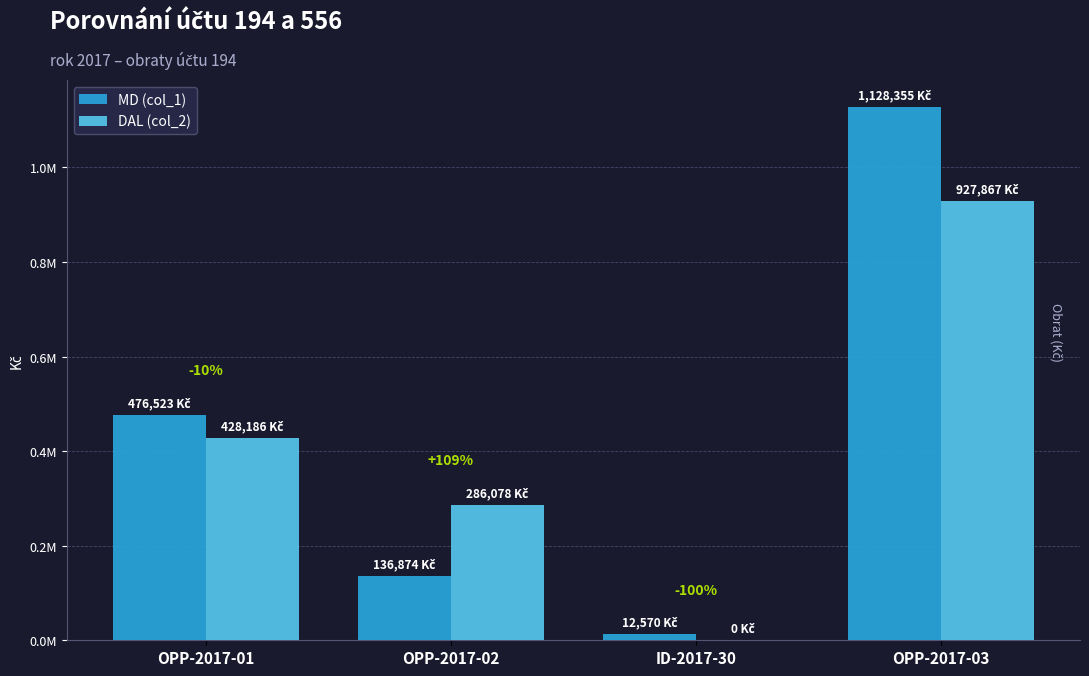

The value of DAL (col_2) at OPP-2017-01 is 682662.6. True or false?

False